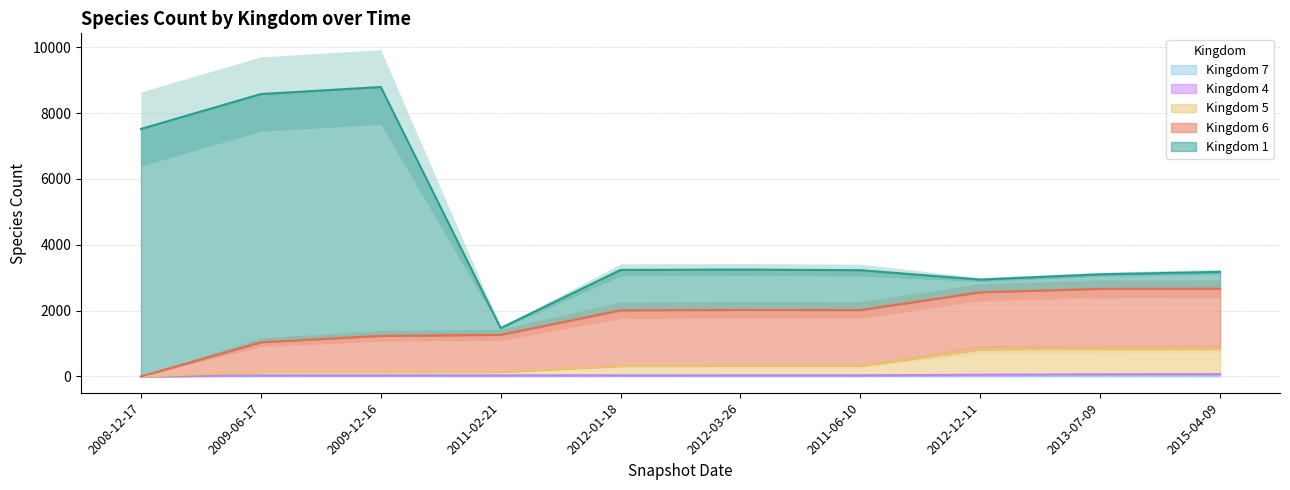

Rank the series at 2009-12-16 from highest to lowest value.

1, 5, 7